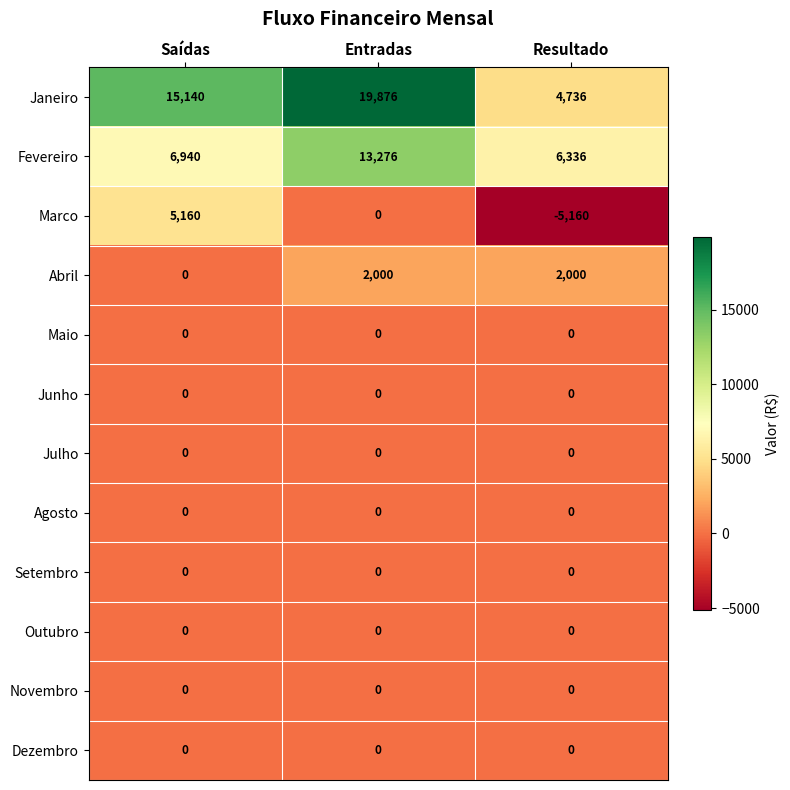

What is the difference between the maximum and minimum values in the Abril series?

2000